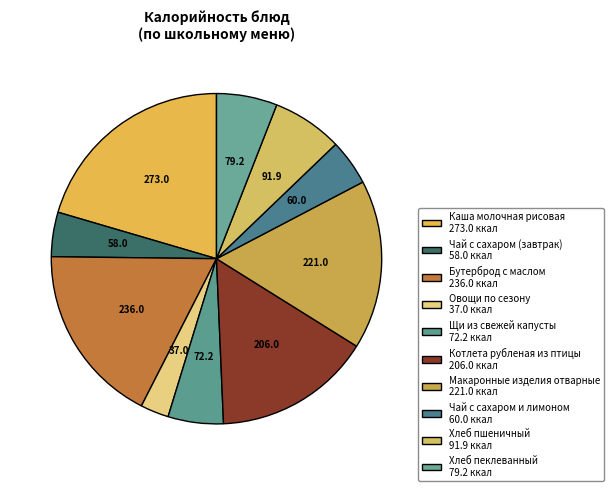

How many segments does this pie chart have?

10